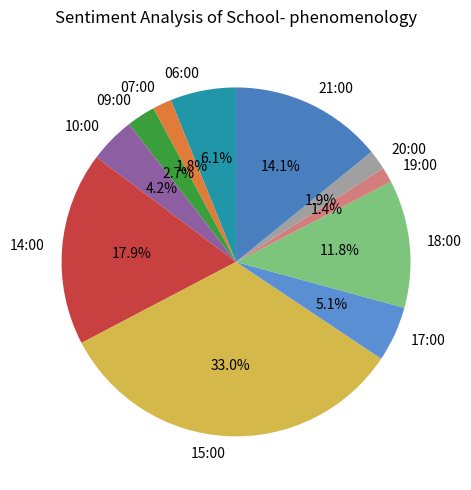

To the nearest percent, what is the average slice percentage?

9%